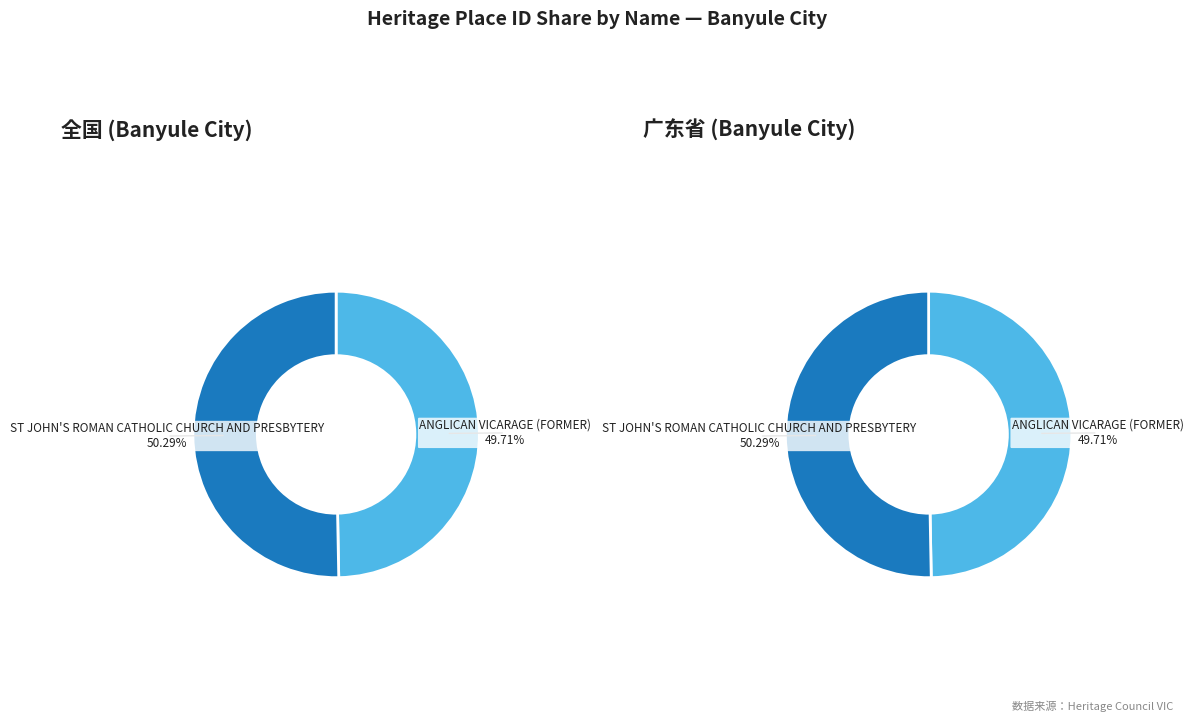

How many slices are in this pie chart?

2